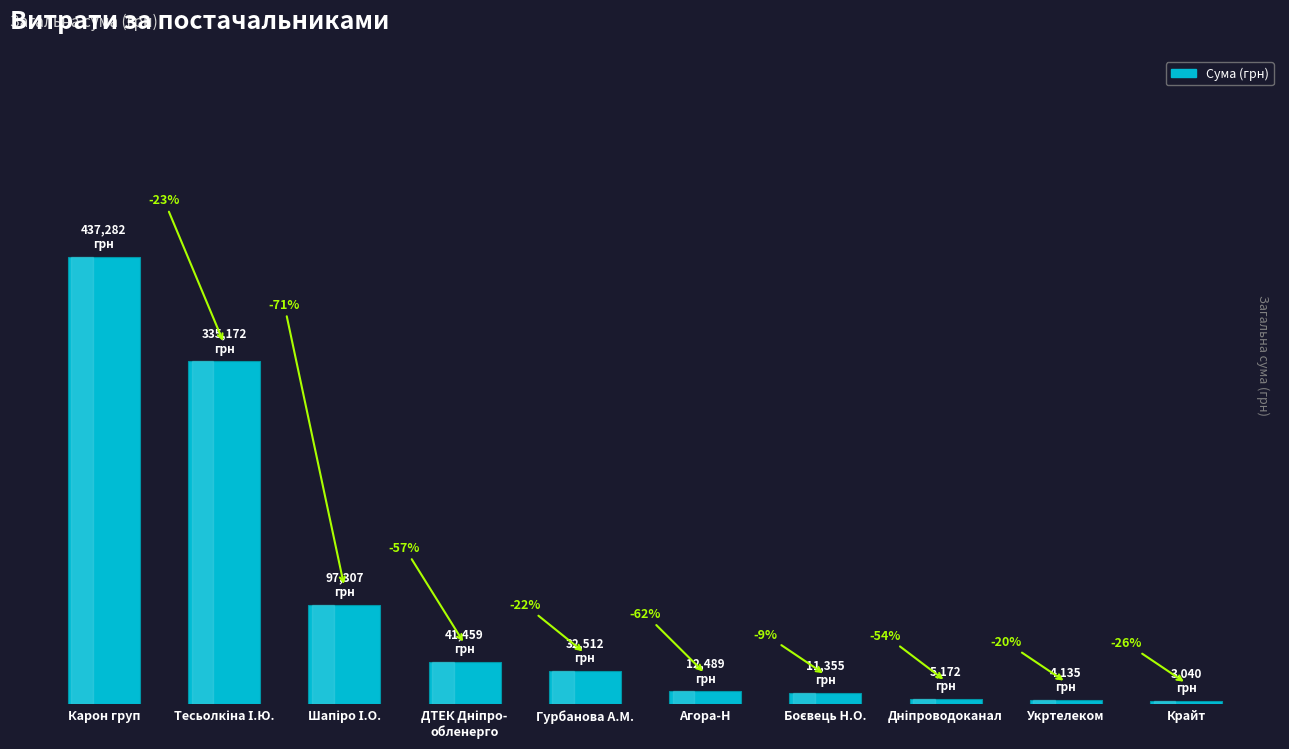

Does the chart contain any negative values?

No